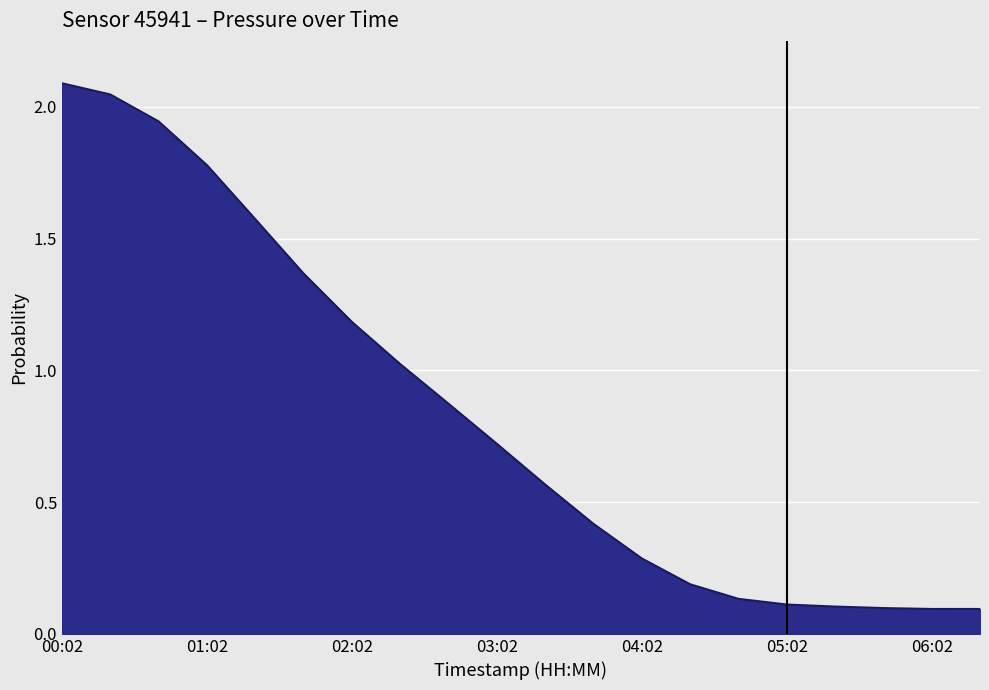

What is the maximum value shown in the chart?

2.1